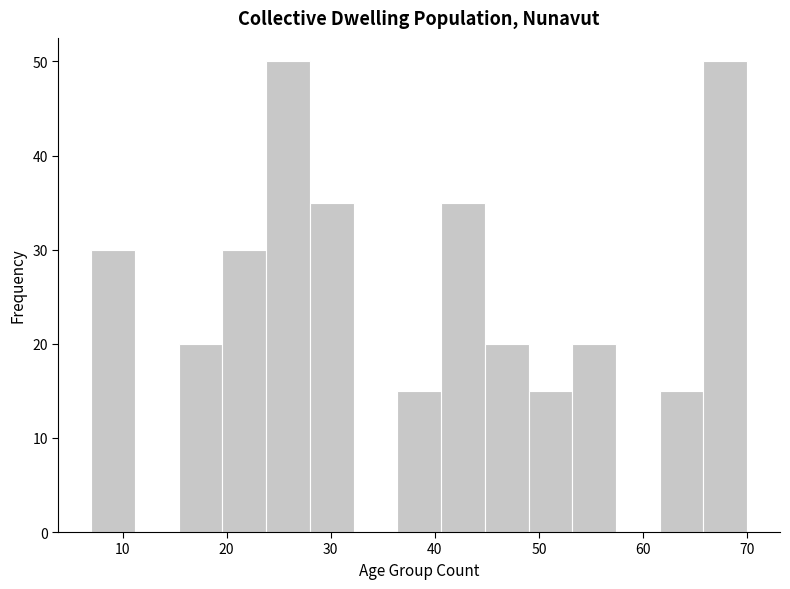

Reading left to right, list every bar in this chart as the range it spans on the x-axis followed by its height. Neither the bar edges nor the heights are printed on the chart, so give them approximately, as read against the axes.

7.0 to 11.2: 30
11.2 to 15.4: 0
15.4 to 19.6: 20
19.6 to 23.8: 30
23.8 to 28.0: 50
28.0 to 32.2: 35
32.2 to 36.4: 0
36.4 to 40.6: 15
40.6 to 44.8: 35
44.8 to 49.0: 20
49.0 to 53.2: 15
53.2 to 57.4: 20
57.4 to 61.6: 0
61.6 to 65.8: 15
65.8 to 70.0: 50